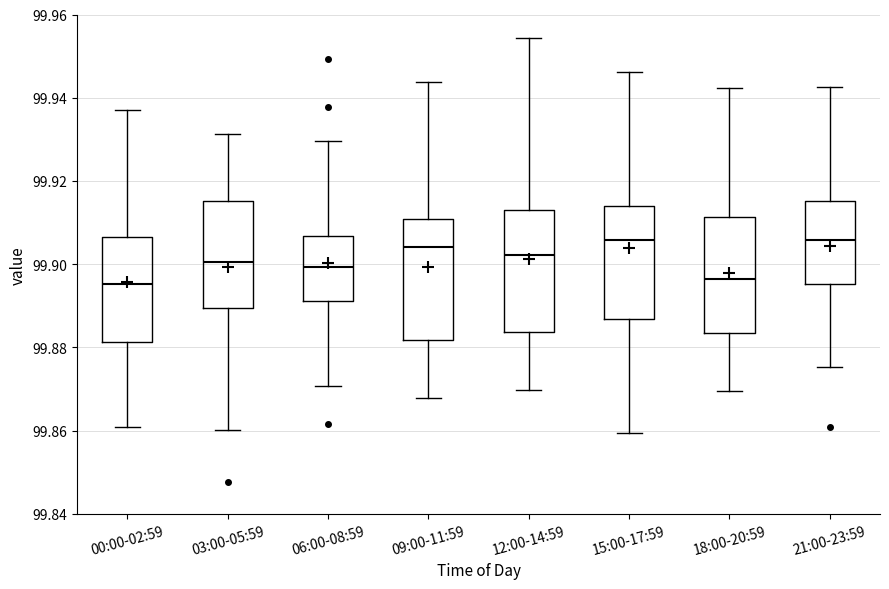

Where does the lower whisker of the box for 15:00-17:59 end on the y-axis? The values are not printed on the chart, so give them approximately, as read against the axis.

99.860